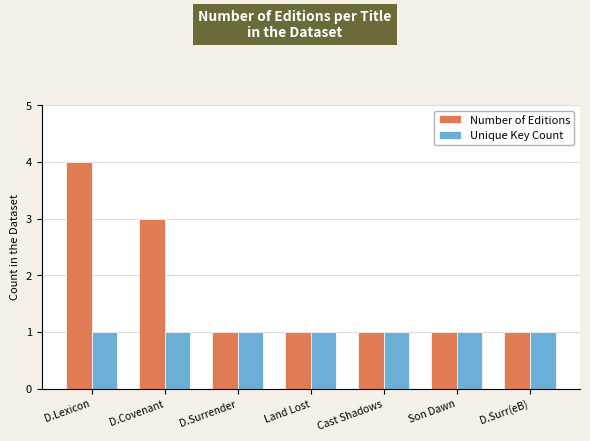

What are all the series names shown in the legend?

Number of Editions, Unique Key Count